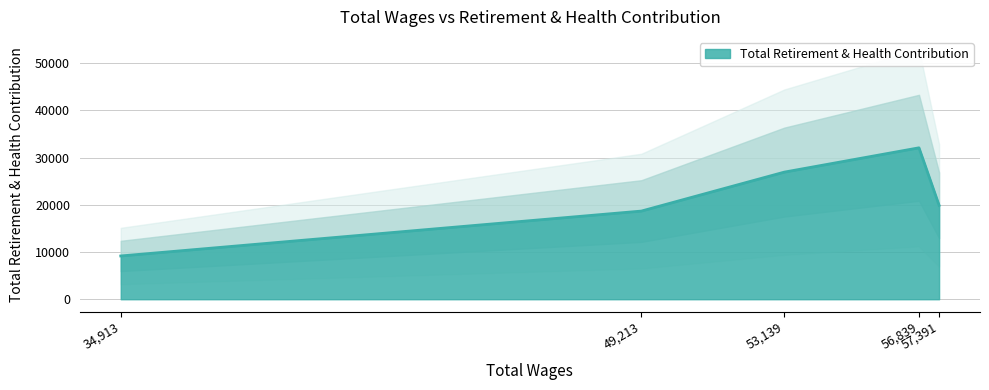

What is the difference between the values at 49213.0 and 56839.0?

13394